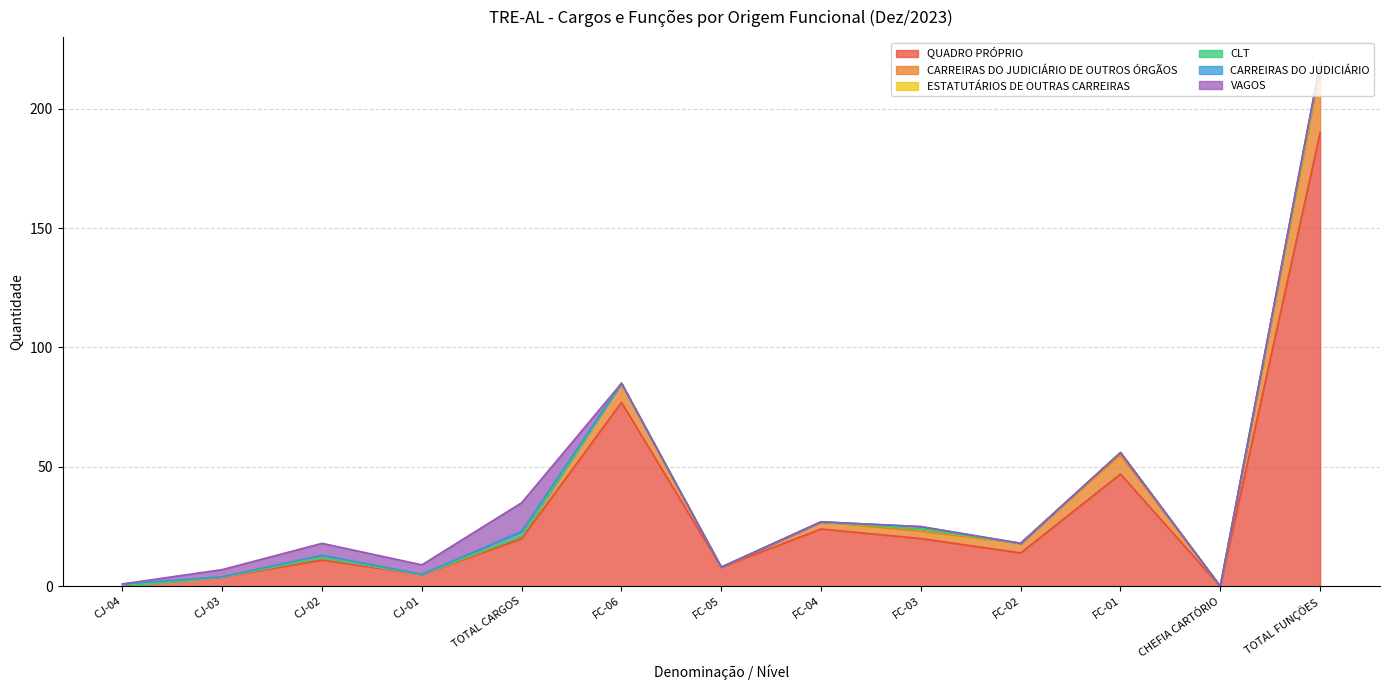

What is the greatest value displayed?

190